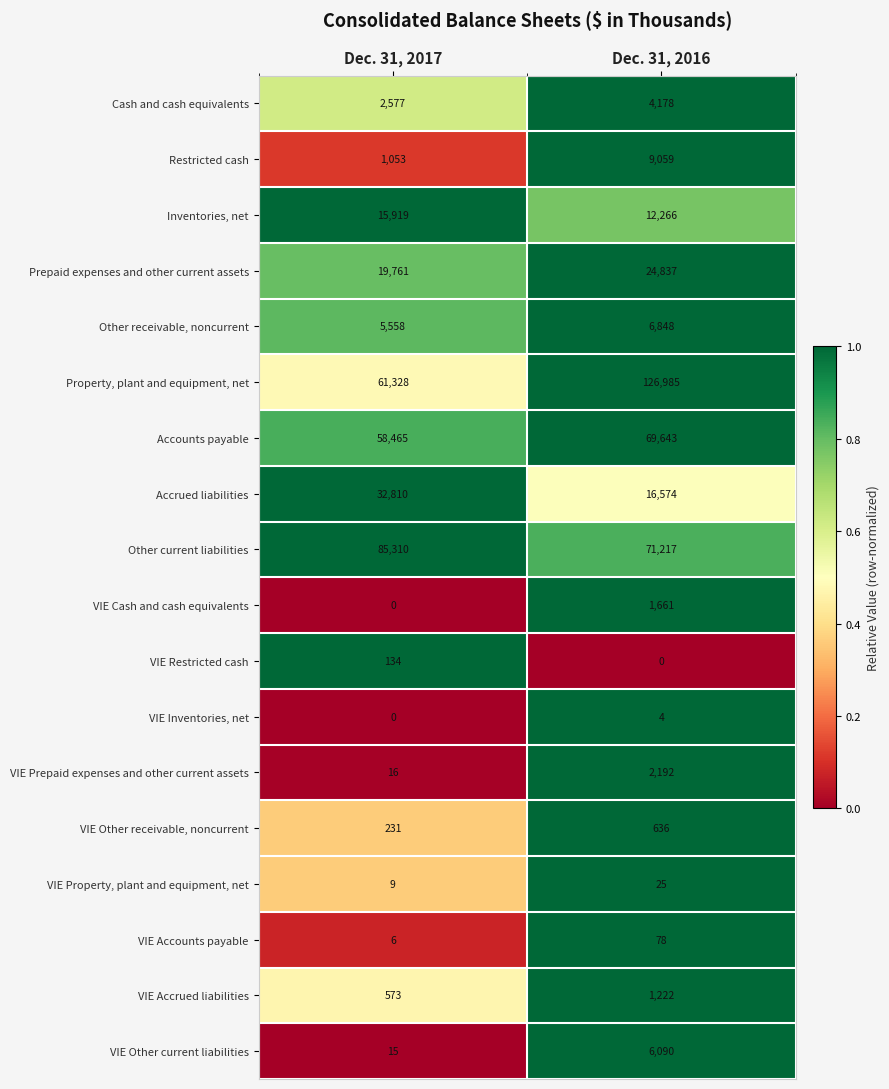

What is the difference between the VIE Prepaid expenses and other current assets values at Dec. 31, 2017 and Dec. 31, 2016?

2176